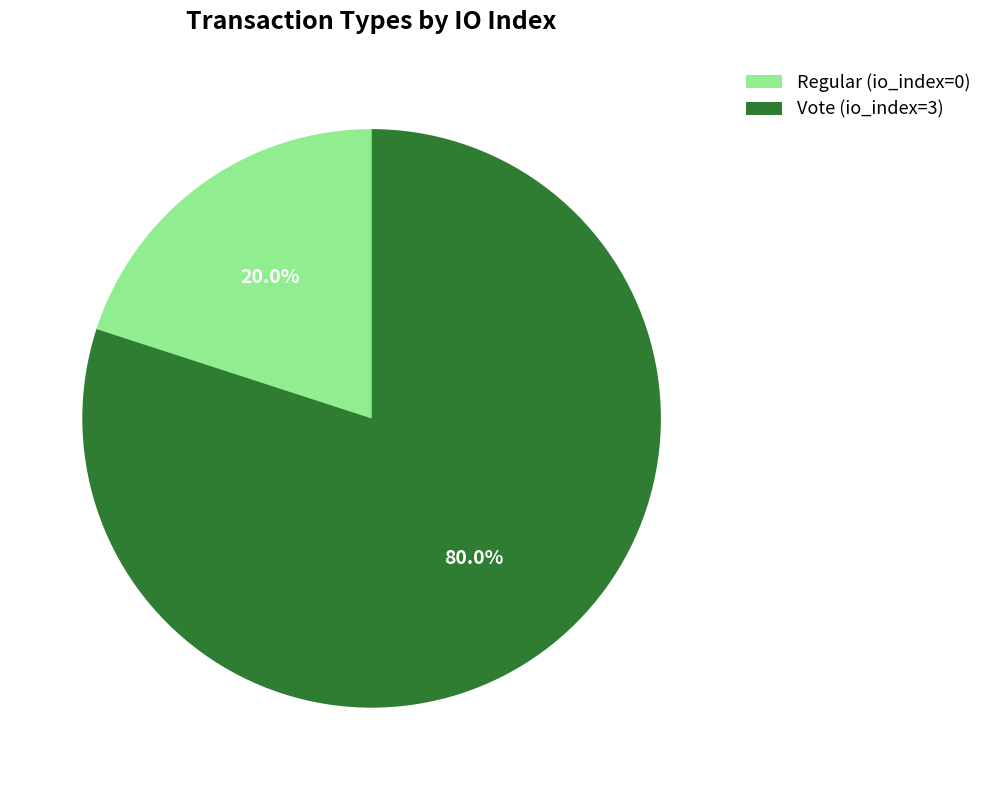

Between Vote (io_index=3) and Regular (io_index=0), which is larger?

Vote (io_index=3)